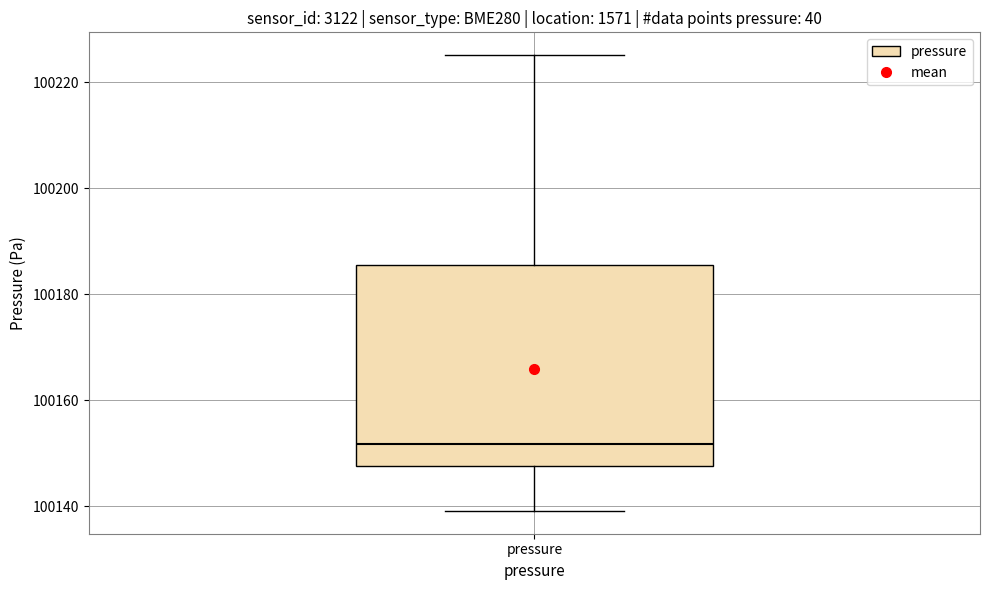

Transcribe this box plot: give where the median line is, the range the box spans, and where the two whiskers end, as read against the y-axis. The values are not printed on the chart, so give them approximately, as read against the axis.

median 100152, box 100148 to 100186, whiskers 100140 to 100226